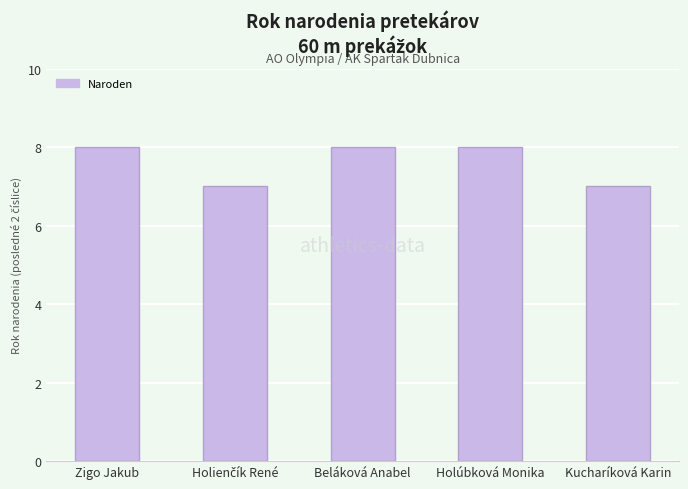

Are the bars horizontal?

No